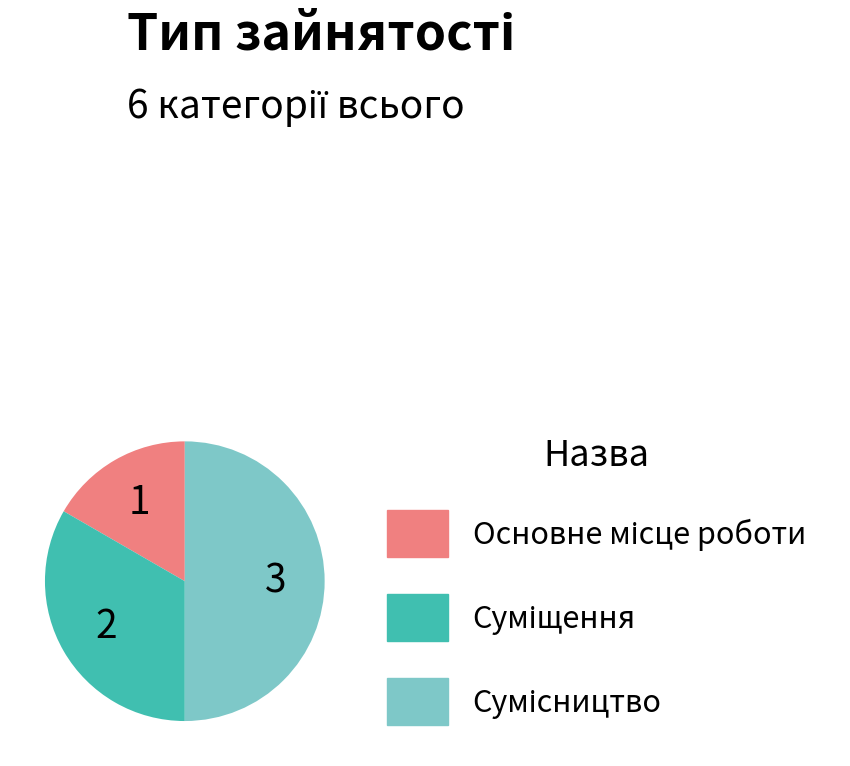

Between Суміщення and Основне місце роботи, which is larger?

Суміщення